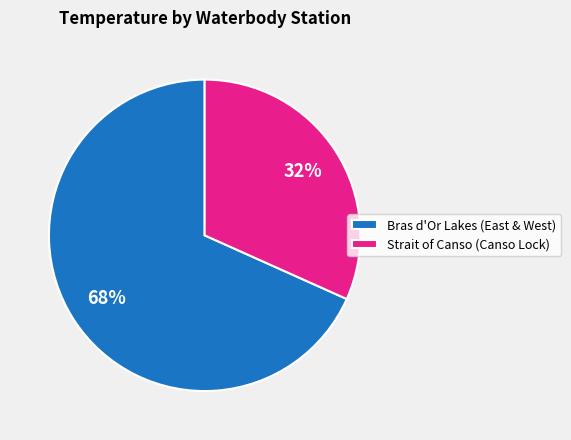

Is the sum of Bras d'Or Lakes (East & West) and Strait of Canso (Canso Lock) greater than half?

Yes